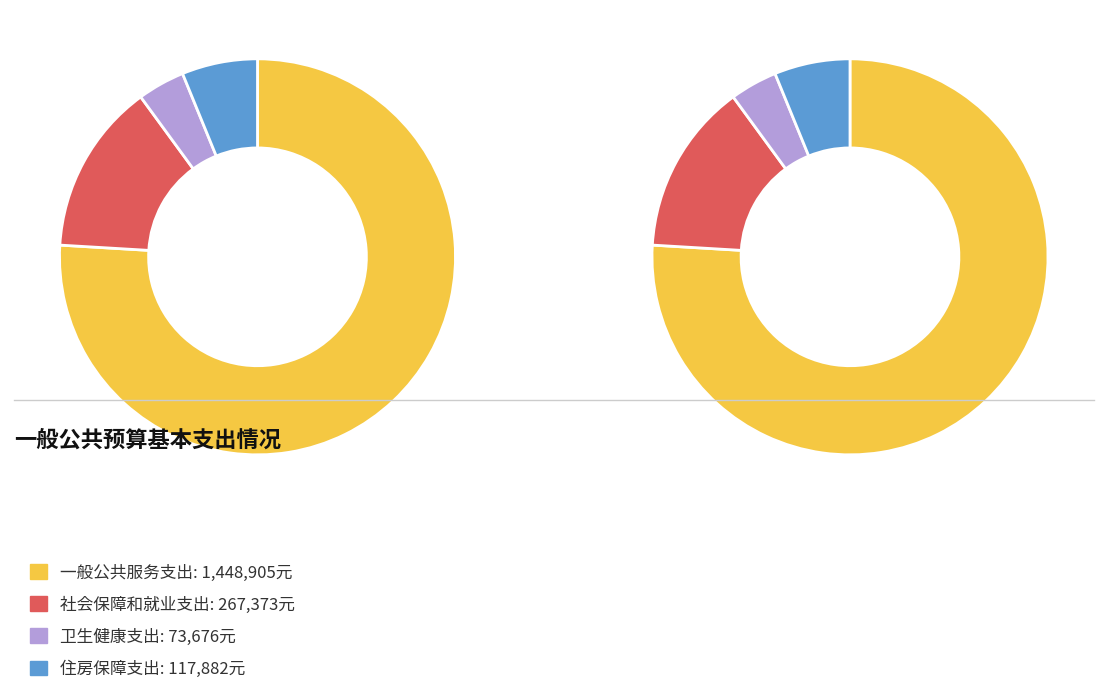

Does 卫生健康支出 represent more than half of the total?

No